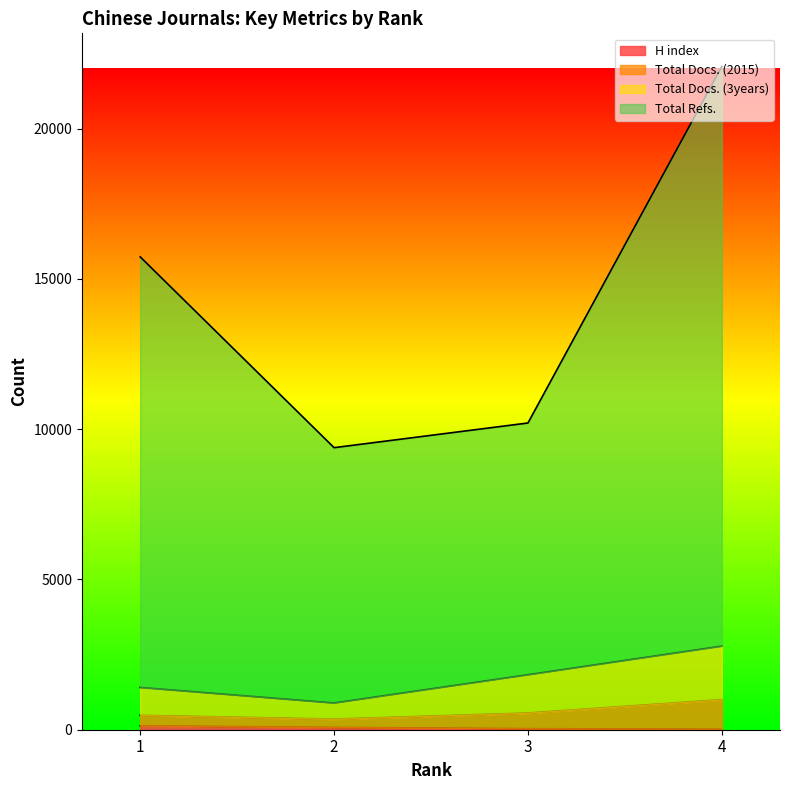

What are all the series names shown in the legend?

H index, Total Docs. (2015), Total Docs. (3years), Total Refs.